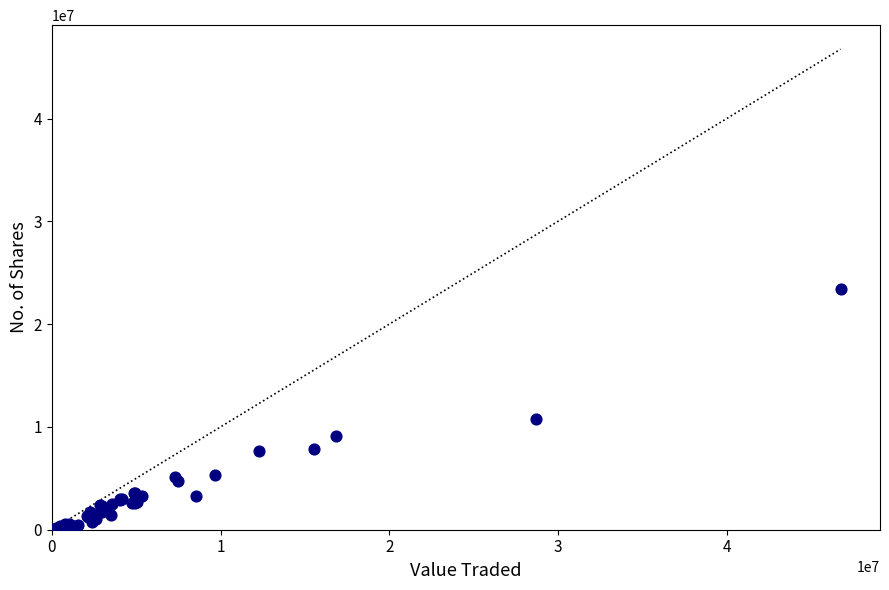

What Y value in the scatter plot is closest to 11764730?

10808449